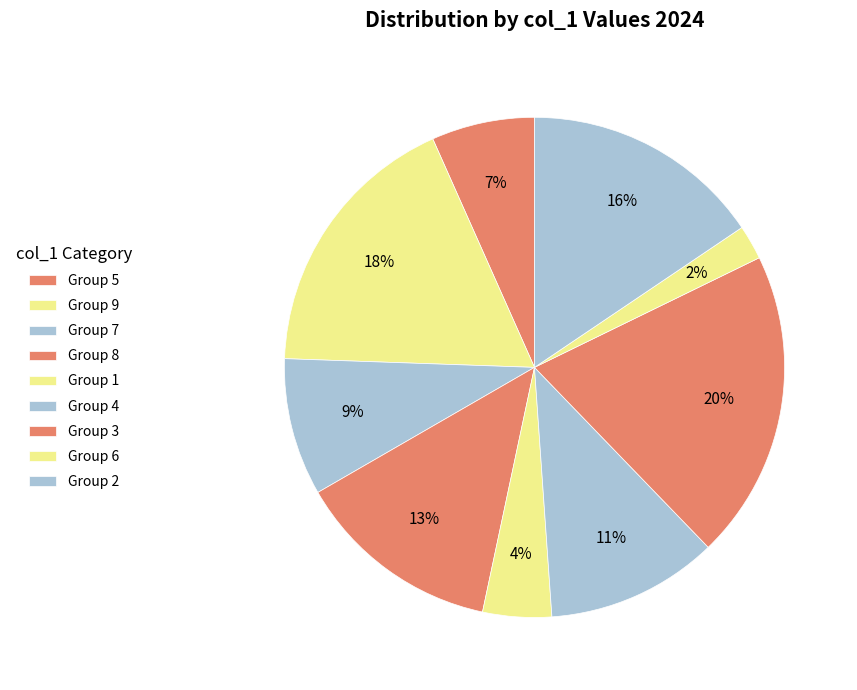

Rank the categories by value from lowest to highest.

6, 9, 1, 5, 7, 4, 8, 2, , 3